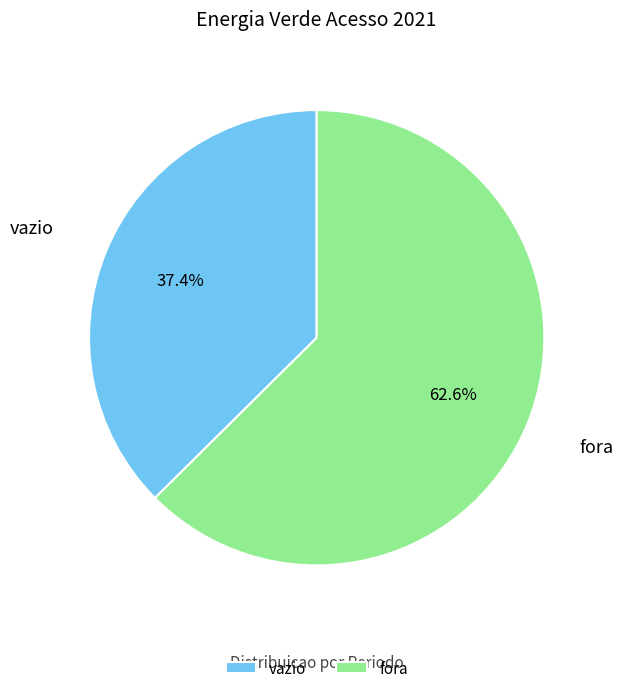

To the nearest percent, what is the difference between the vazio and fora slice percentages?

25%